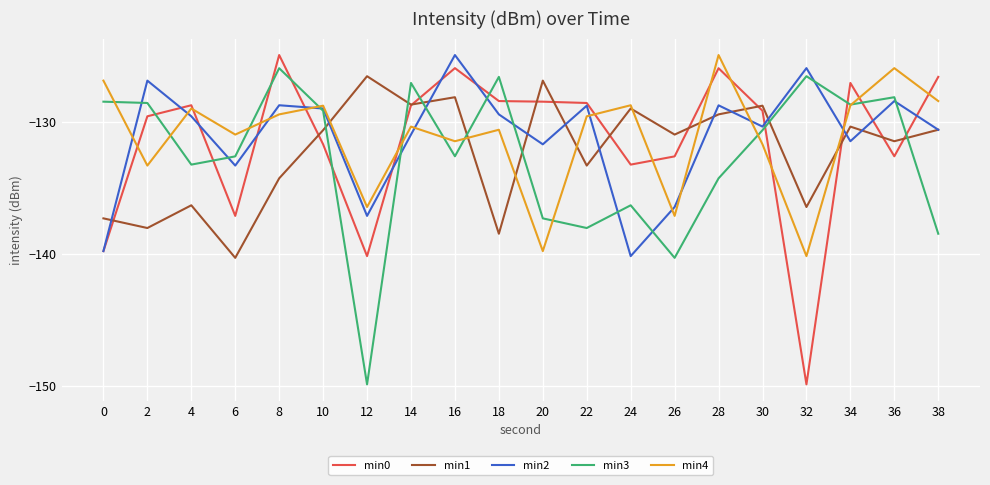

Is the value of min2 at 32 greater than the value of min0 at 30?

Yes